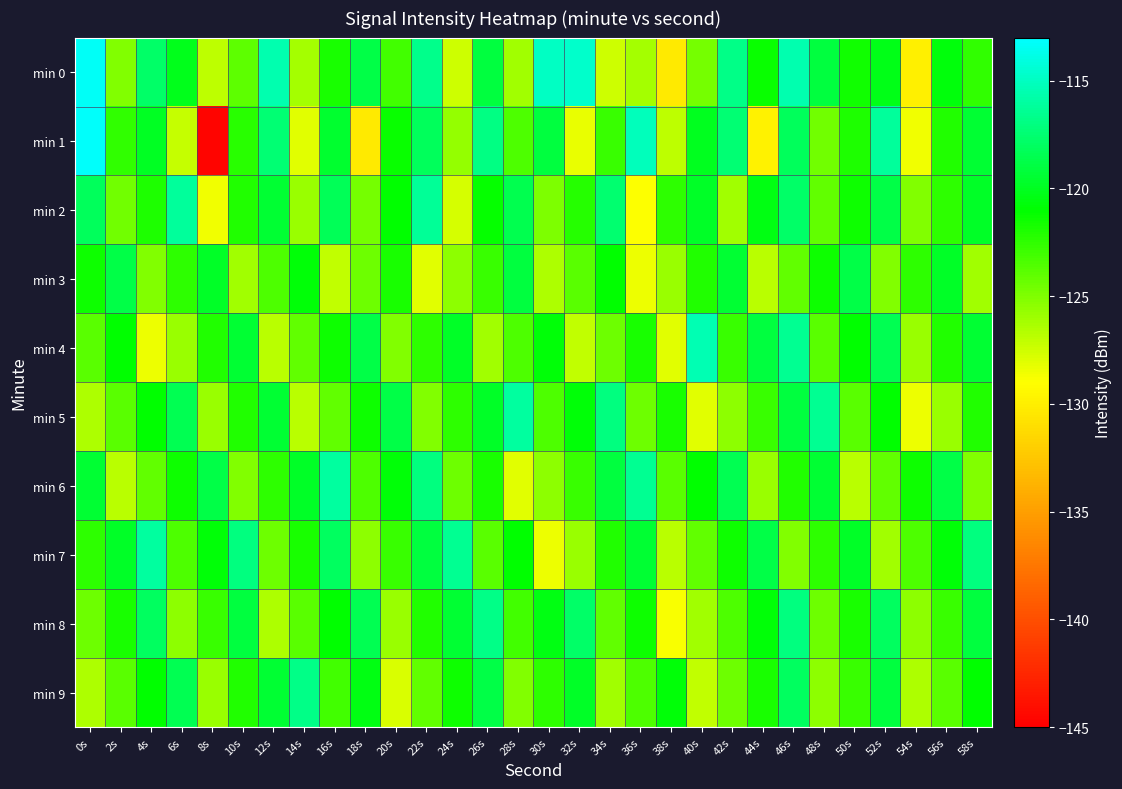

At which category is the sum across all series the highest?

46s